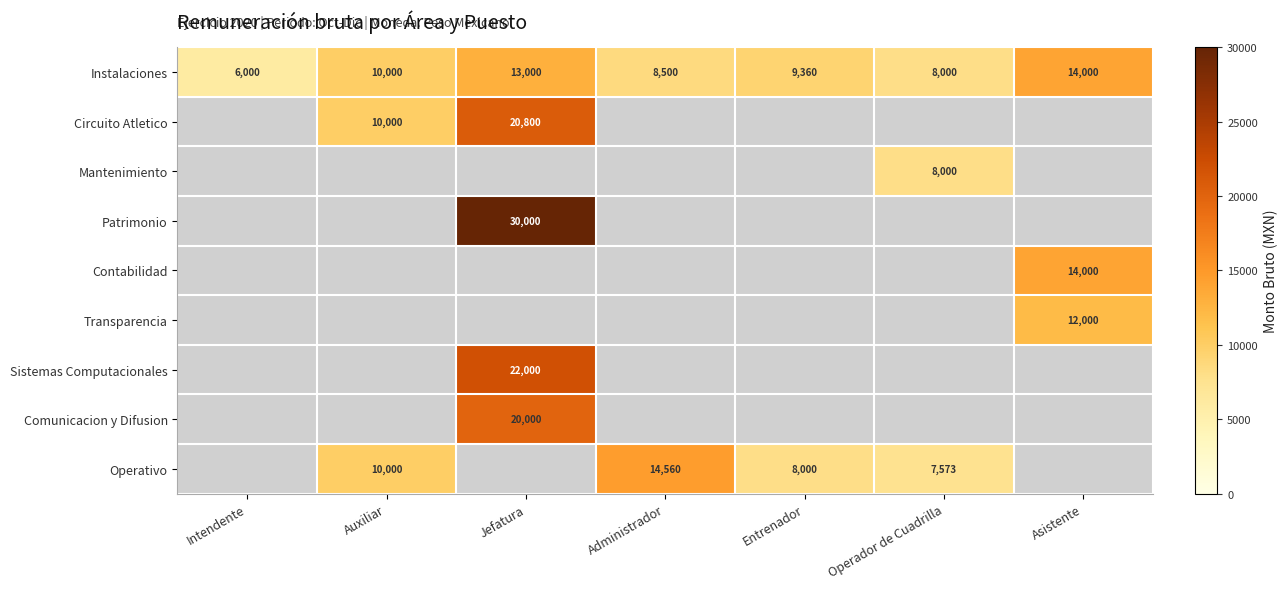

The value of Transparencia at Asistente is 2657. True or false?

False